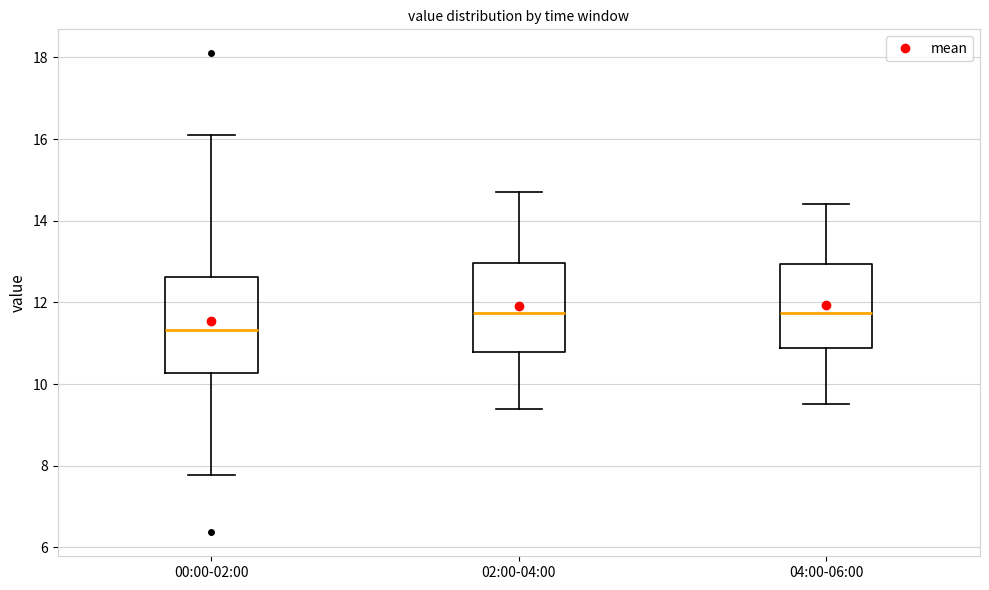

Where is the upper edge of the box for 04:00-06:00 on the y-axis? The values are not printed on the chart, so give them approximately, as read against the axis.

13.0